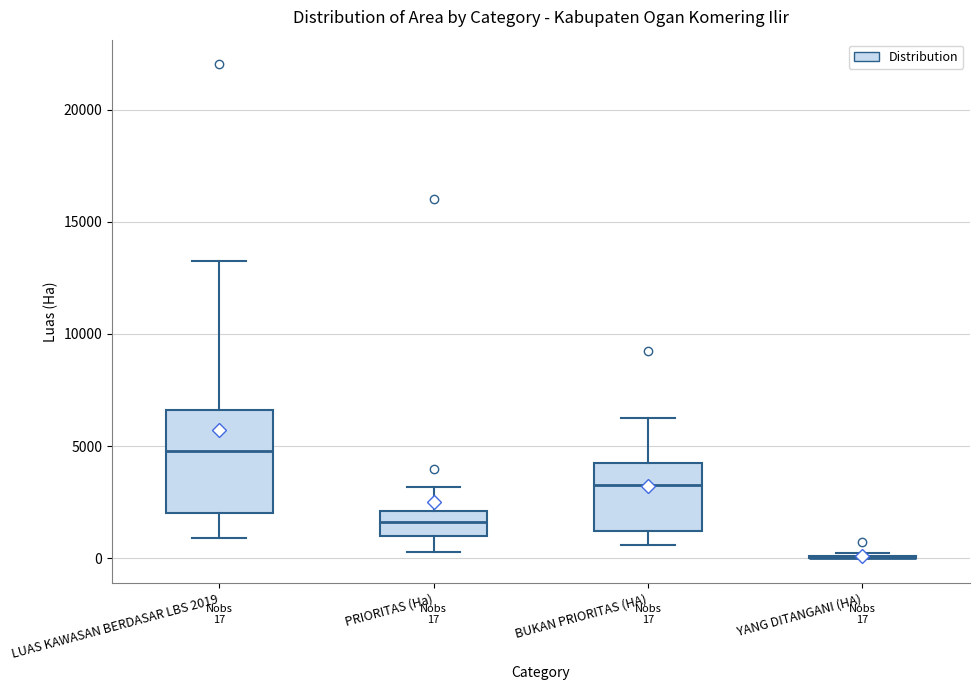

Which box is the tallest, from its lower edge to its upper edge?

LUAS KAWASAN BERDASAR LBS 2019